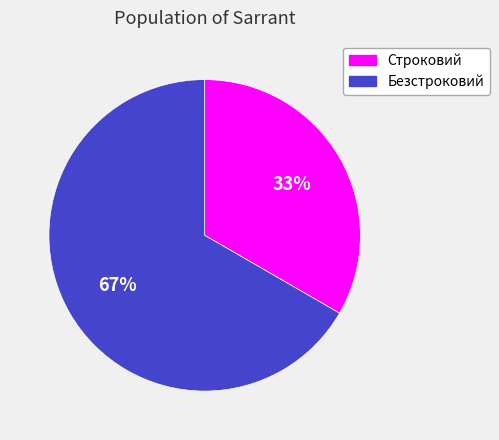

How many segments does this pie chart have?

2